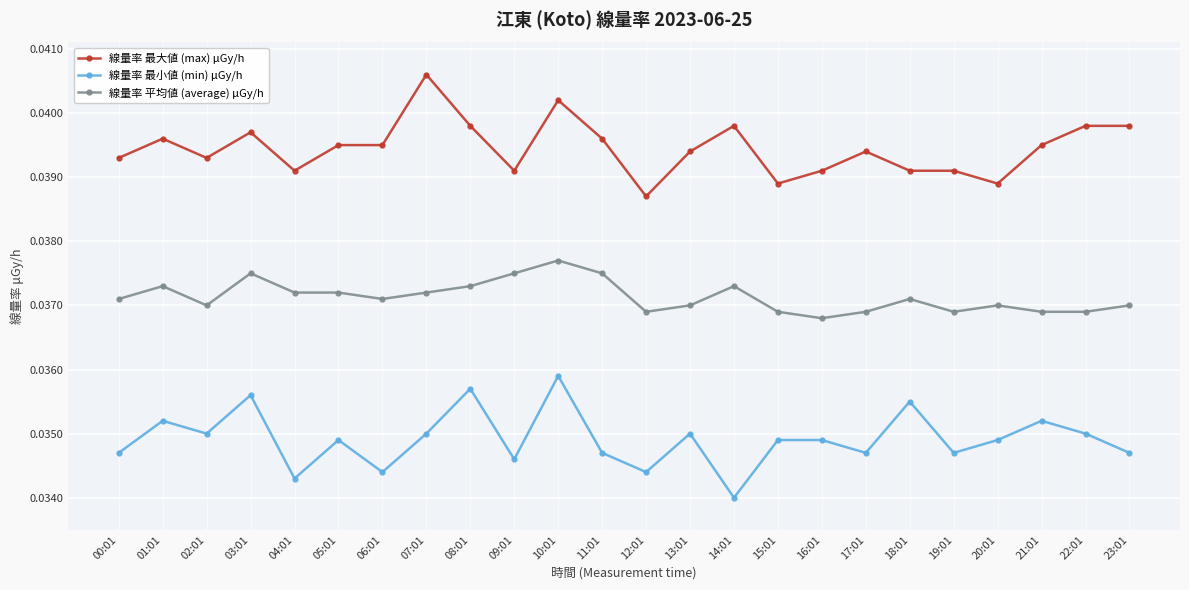

What are all the series names shown in the legend?

線量率 最大値 (max) μGy/h, 線量率 最小値 (min) μGy/h, 線量率 平均値 (average) μGy/h